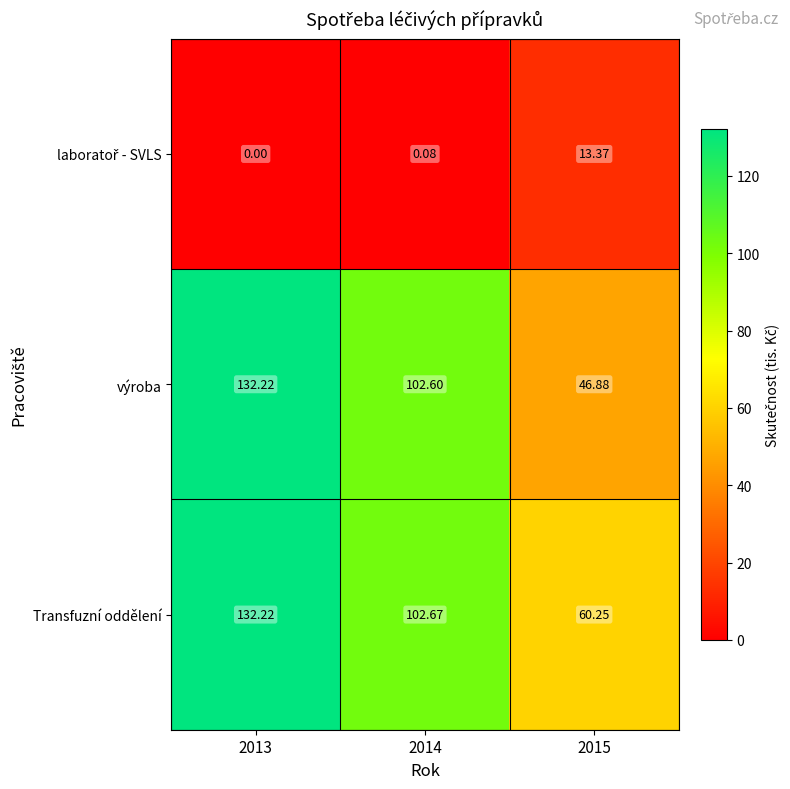

Which series has the largest total across all categories?

Transfuzní oddělení